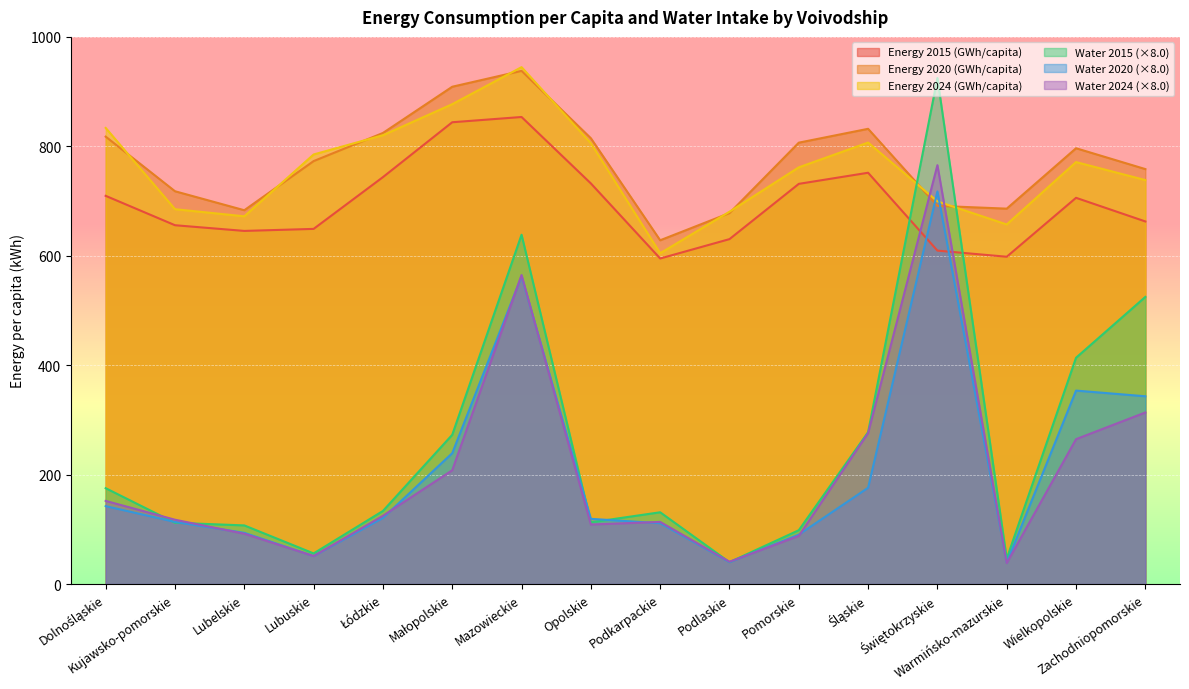

Rank the series at Mazowieckie from highest to lowest value.

Energy 2024 (GWh/capita), Energy 2020 (GWh/capita), Energy 2015 (GWh/capita), Water 2015, Water 2024, Water 2020